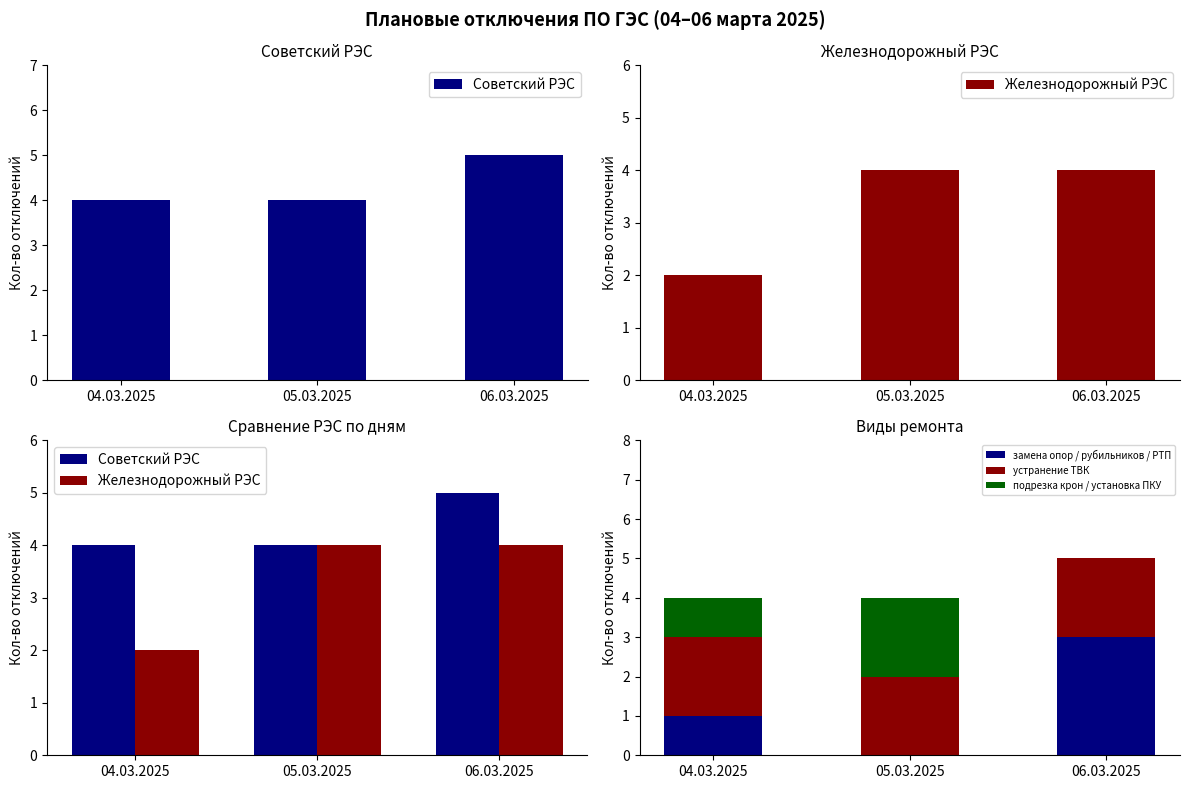

At which label does Советский РЭС reach its peak?

06.03.2025